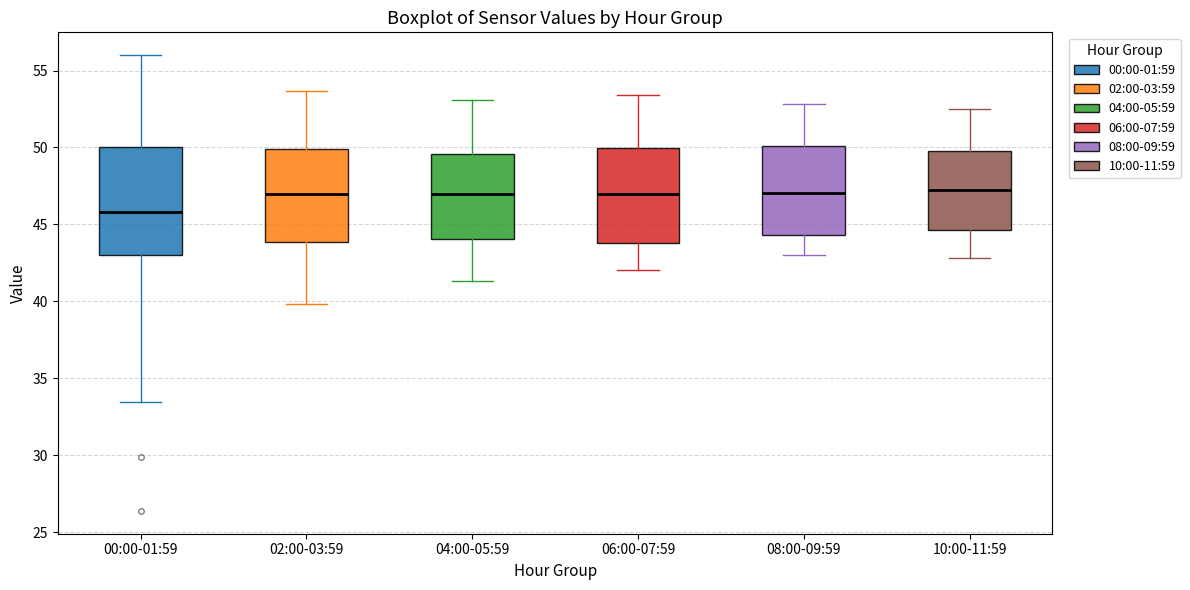

Reading left to right, transcribe this box plot: for each box, give where its median line is, the range the box spans, and where its two whiskers end, as read against the y-axis. The values are not printed on the chart, so give them approximately, as read against the axis.

00:00-01:59: median 46.0, box 43.0 to 50.0, whiskers 33.5 to 56.0
02:00-03:59: median 47.0, box 44.0 to 50.0, whiskers 40.0 to 53.5
04:00-05:59: median 47.0, box 44.0 to 49.5, whiskers 41.5 to 53.0
06:00-07:59: median 47.0, box 44.0 to 50.0, whiskers 42.0 to 53.5
08:00-09:59: median 47.0, box 44.5 to 50.0, whiskers 43.0 to 53.0
10:00-11:59: median 47.0, box 44.5 to 50.0, whiskers 43.0 to 52.5